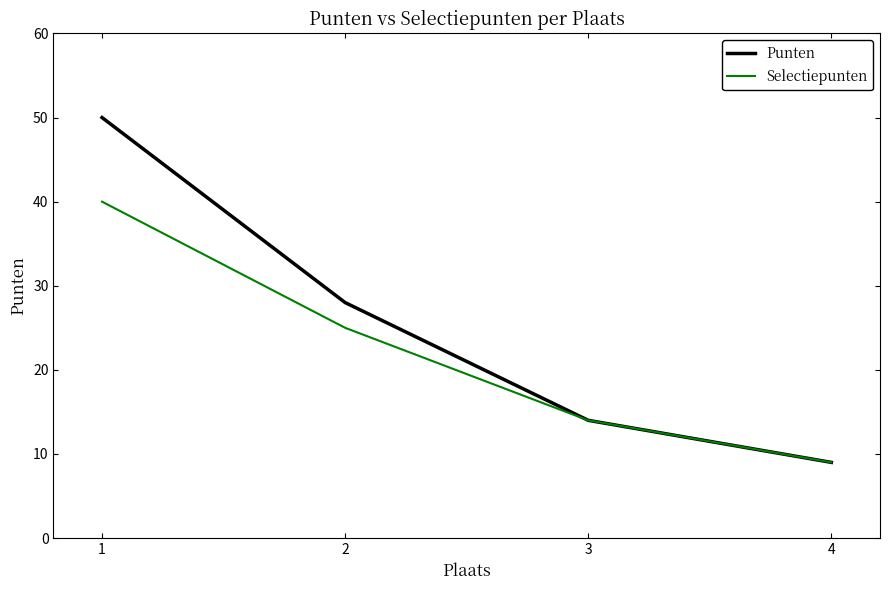

List the labels in order of Selectiepunten value, smallest first.

4, 3, 2, 1